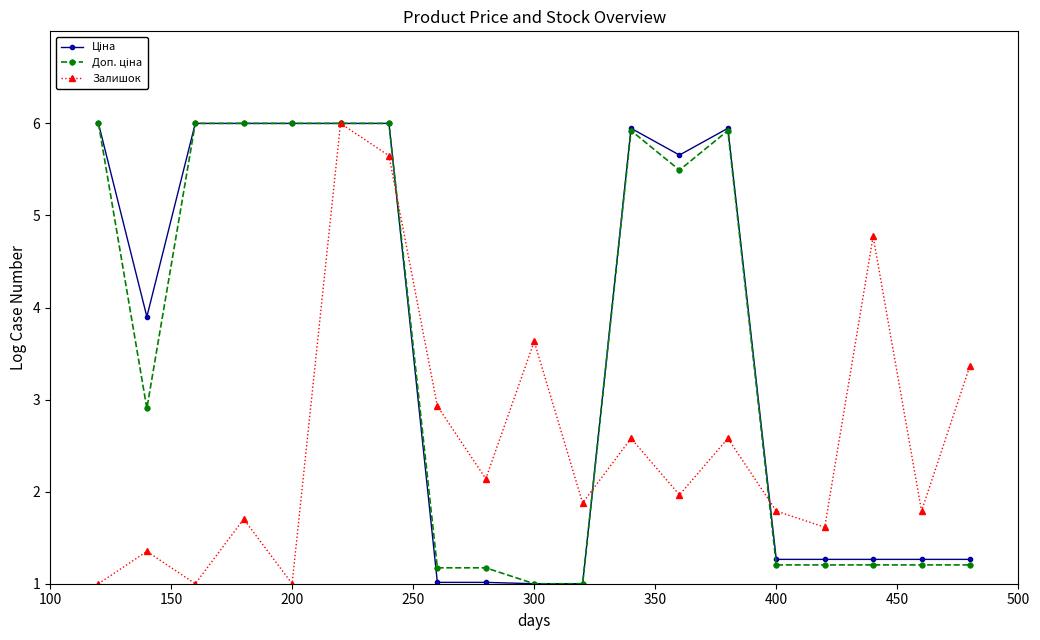

What is the average value of the Залишок series?

2.6